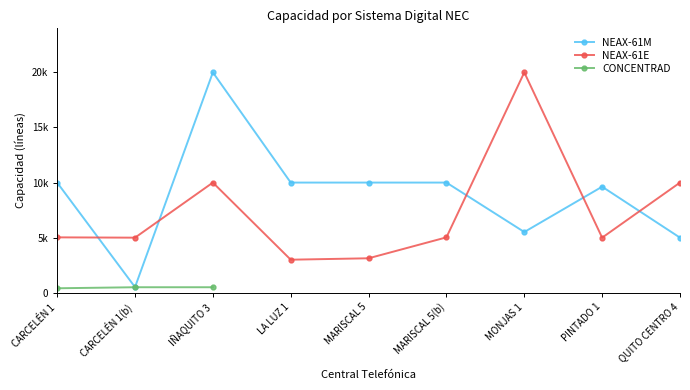

Which series has the largest total across all categories?

NEAX-61M